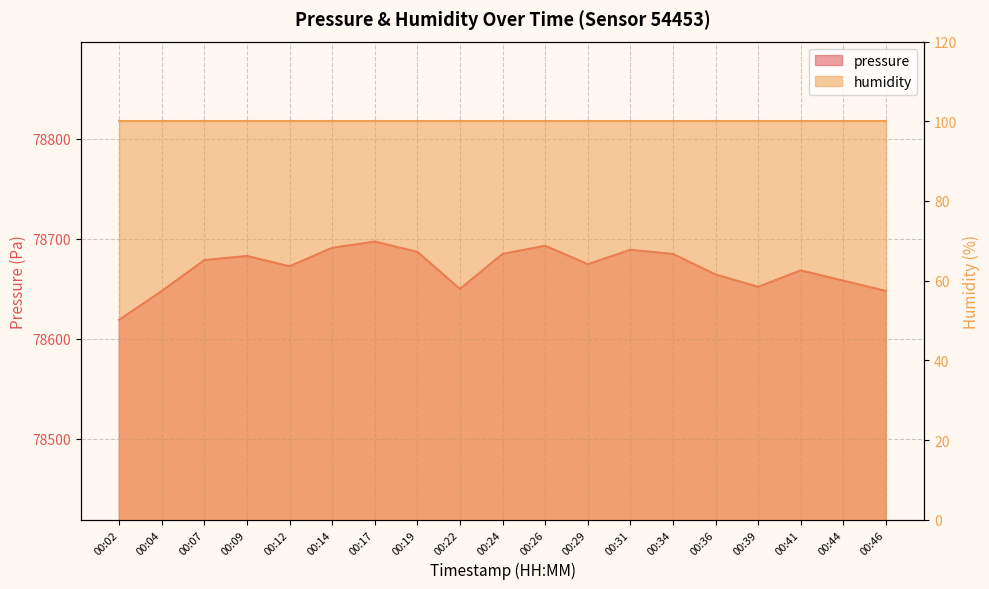

Where is the first local minimum?

00:12